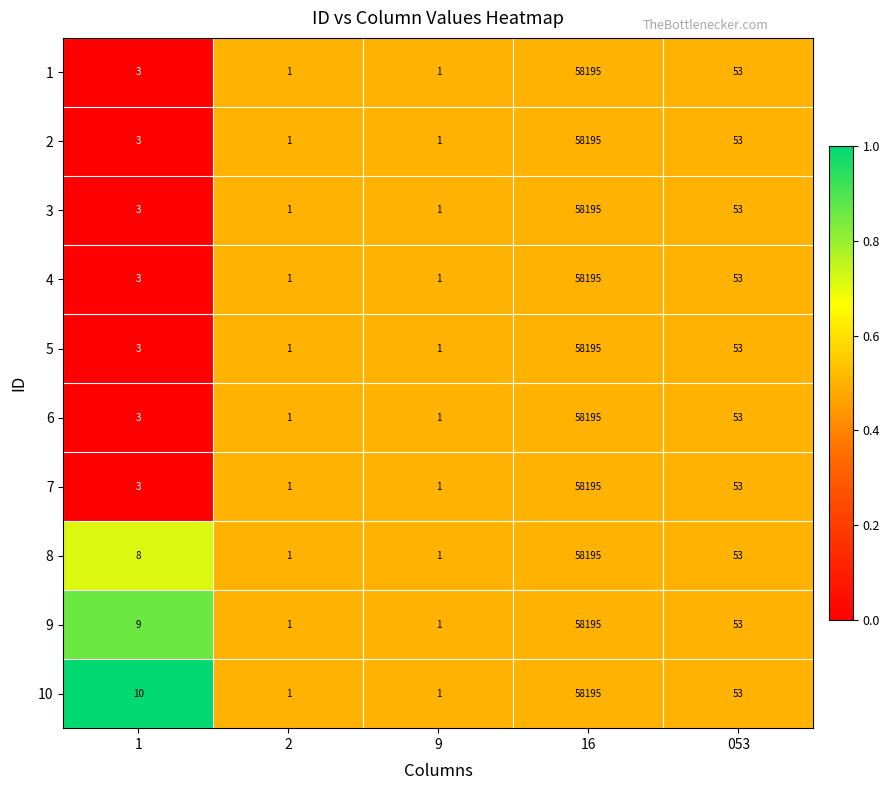

What is the difference between the maximum and minimum values in the 10 series?

58194